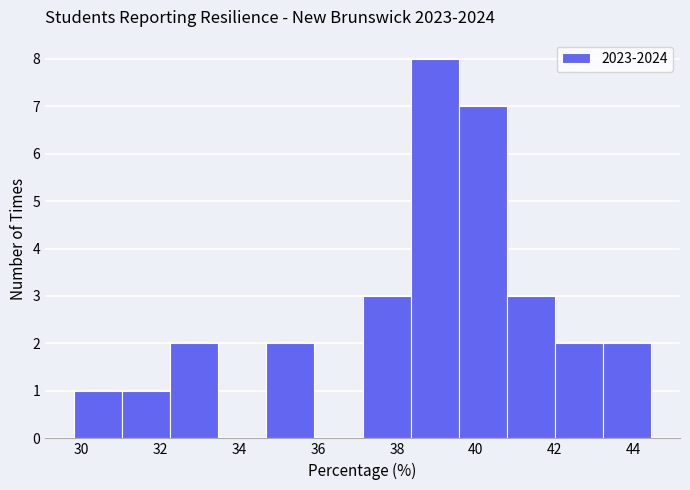

Reading left to right, transcribe this chart: for each bar, give the range it covers on the x-axis and its height. Neither the bar edges nor the heights are printed on the chart, so give them approximately, as read against the axes.

29.8 to 31.0: 1
31.0 to 32.2: 1
32.2 to 33.4: 2
33.4 to 34.6: 0
34.6 to 36.0: 2
36.0 to 37.2: 0
37.2 to 38.4: 3
38.4 to 39.6: 8
39.6 to 40.8: 7
40.8 to 42.0: 3
42.0 to 43.2: 2
43.2 to 44.4: 2